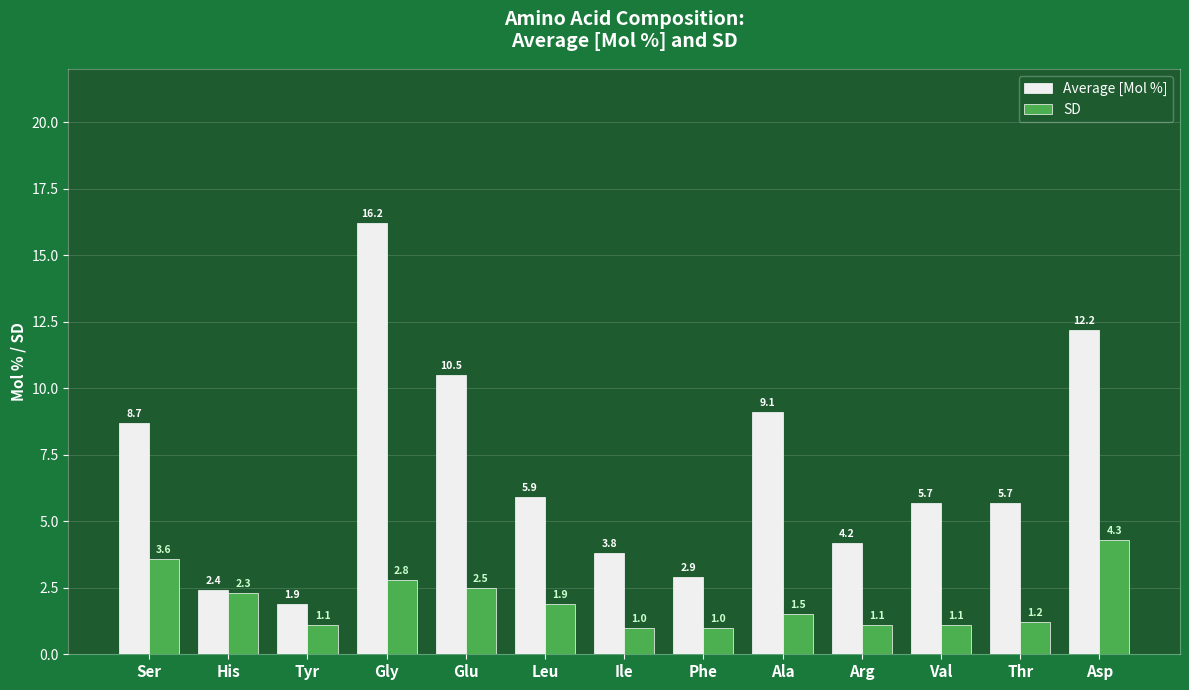

How many values in the SD series exceed 1?

11